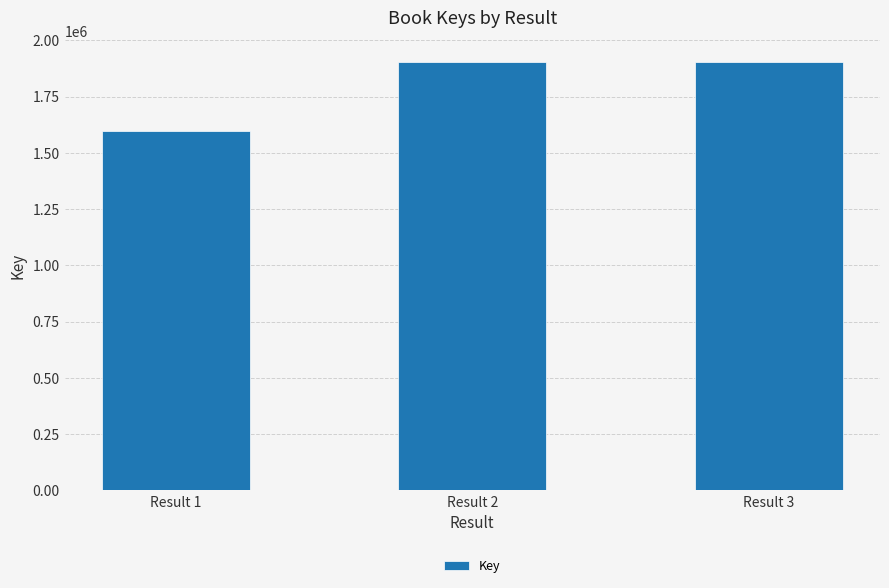

What is the sum of the values at Result 1 and Result 2?

3501534